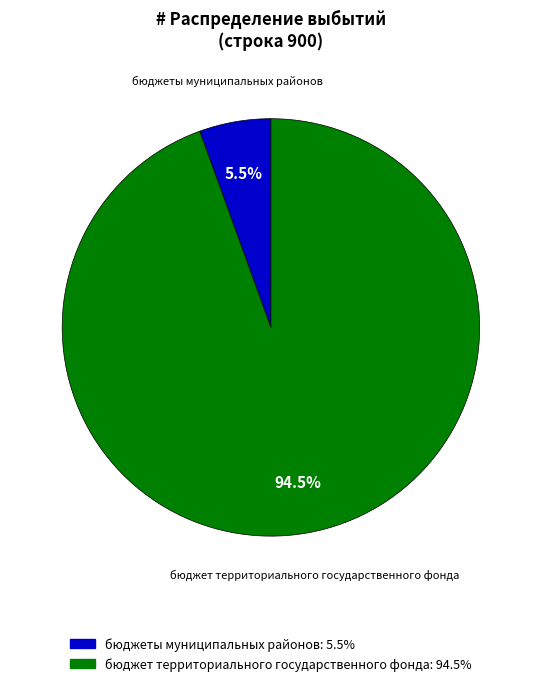

Rank the categories by value from lowest to highest.

бюджеты муниципальных районов, бюджет территориального государственного фонда